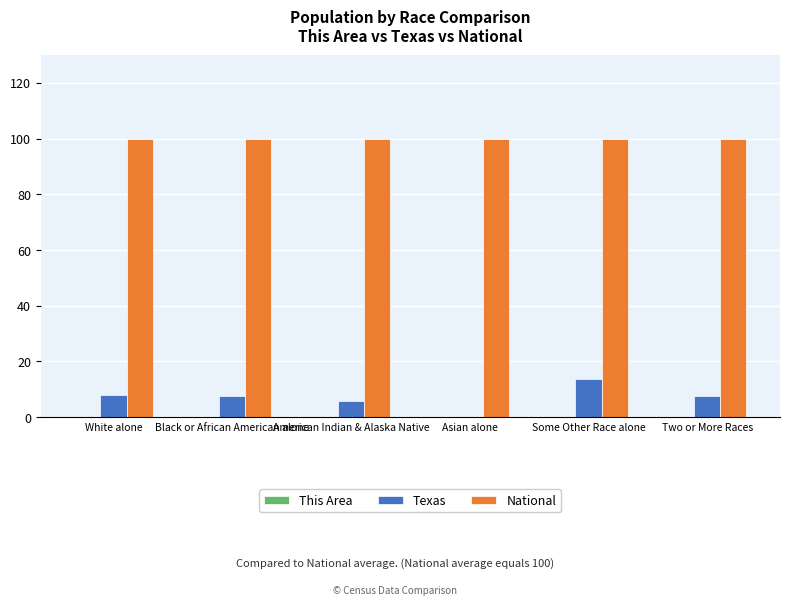

At which category is the sum across all series the highest?

Some Other Race alone